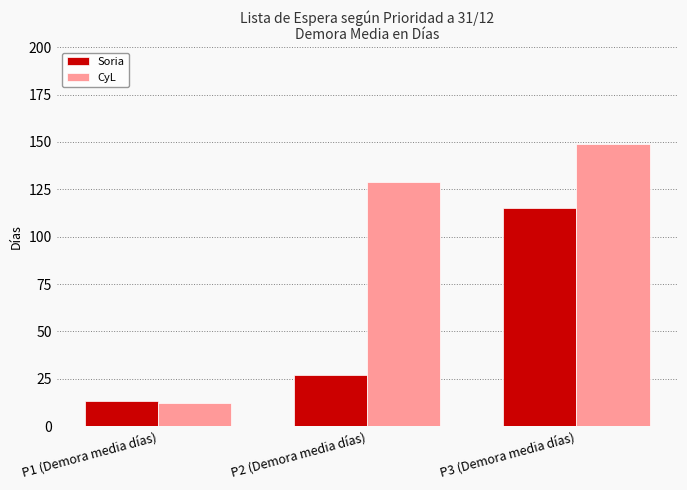

Reading left to right, transcribe all the data shown in this chart.

Soria: P1 (Demora media días)=13	P2 (Demora media días)=27	P3 (Demora media días)=115
CyL: P1 (Demora media días)=12	P2 (Demora media días)=129	P3 (Demora media días)=149